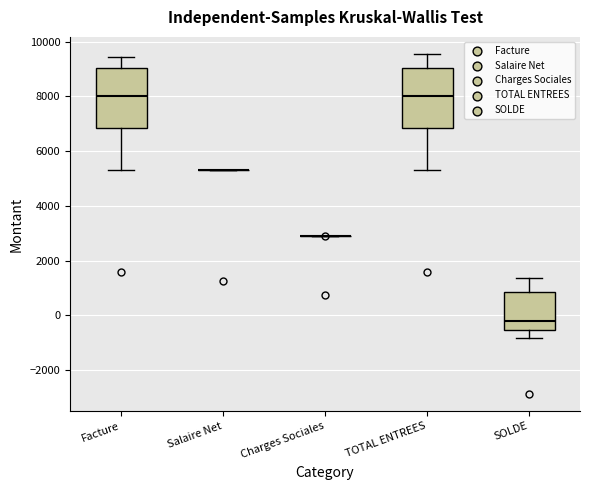

Reading left to right, read every box against the y-axis: the position of its median line, the range the box covers, and the ends of its whiskers. The values are not printed on the chart, so give them approximately, as read against the axis.

Facture: median 8000, box 6800 to 9000, whiskers 5400 to 9400
Salaire Net: box collapsed to a line at 5200, whiskers 5200 to 5200
Charges Sociales: box collapsed to a line at 2800, whiskers 2800 to 3000
TOTAL ENTREES: median 8000, box 6800 to 9000, whiskers 5400 to 9600
SOLDE: median -200, box -600 to 800, whiskers -800 to 1400